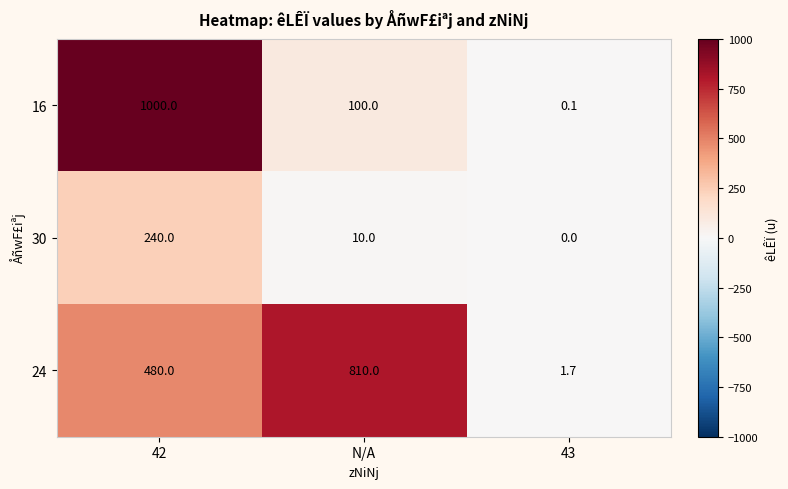

What is the average value of the 24 series?

430.6